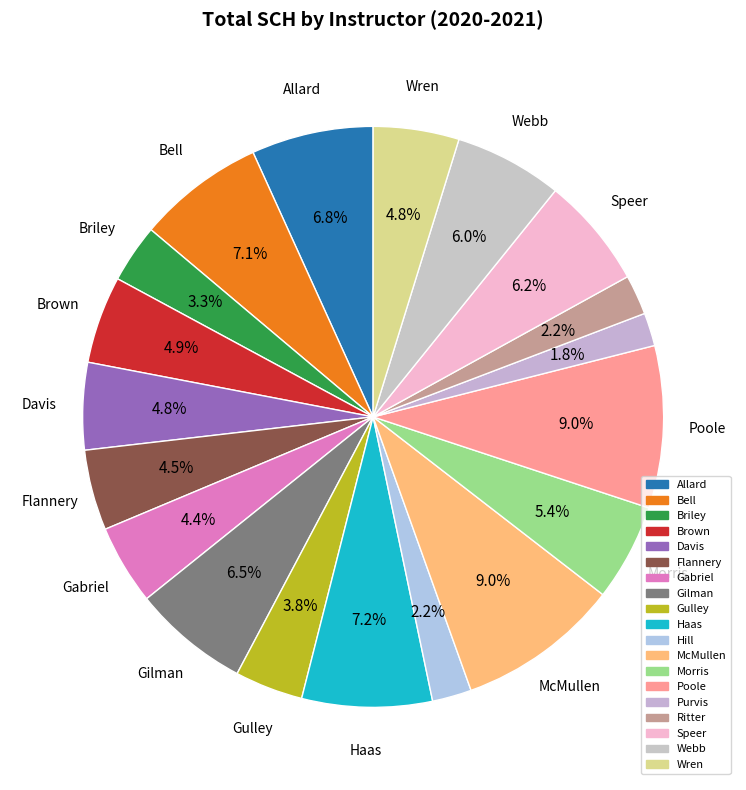

How many segments does this pie chart have?

19